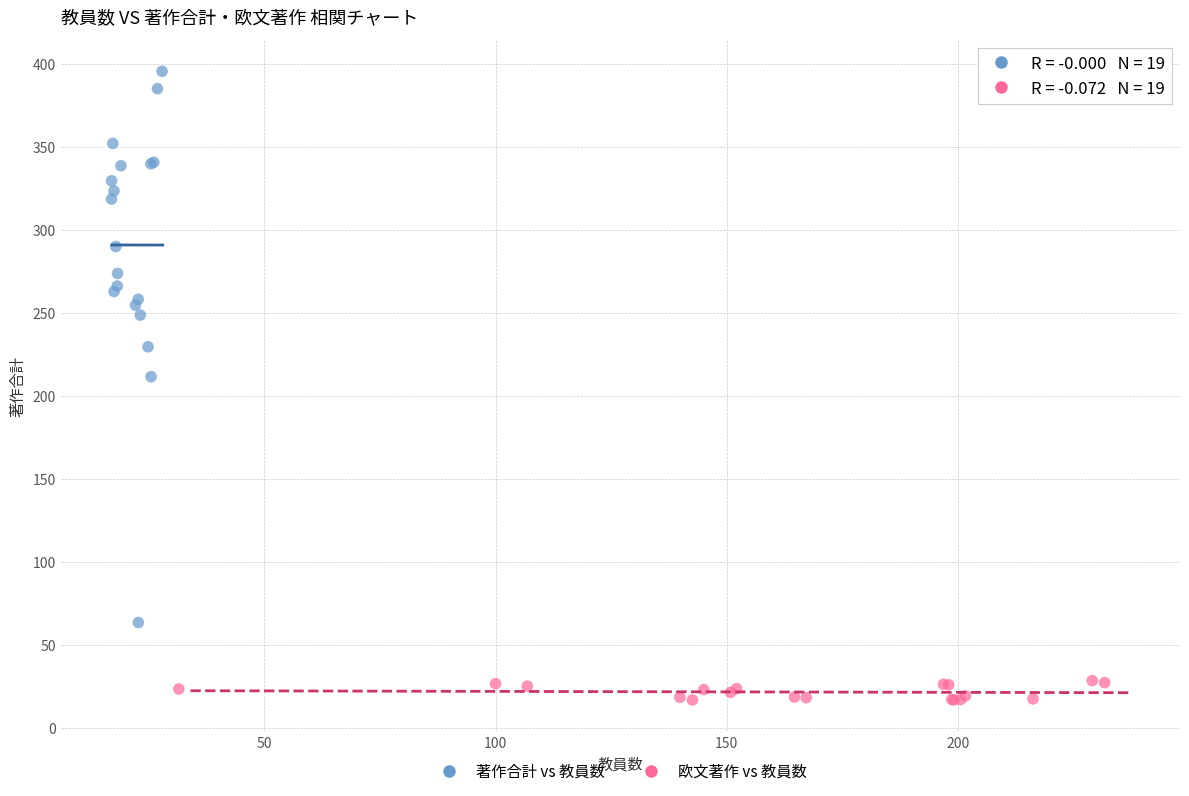

Which series reaches the maximum Y coordinate?

著作合計 vs 教員数